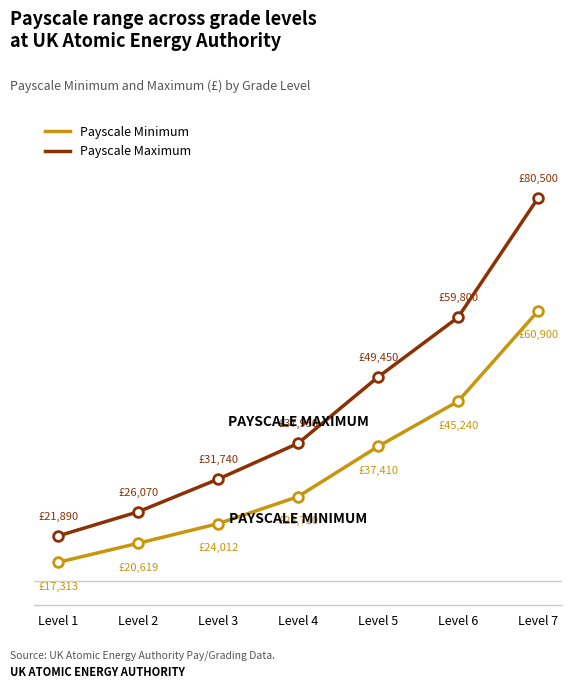

What is the difference between the second highest and second lowest values in the Payscale Maximum series?

33730